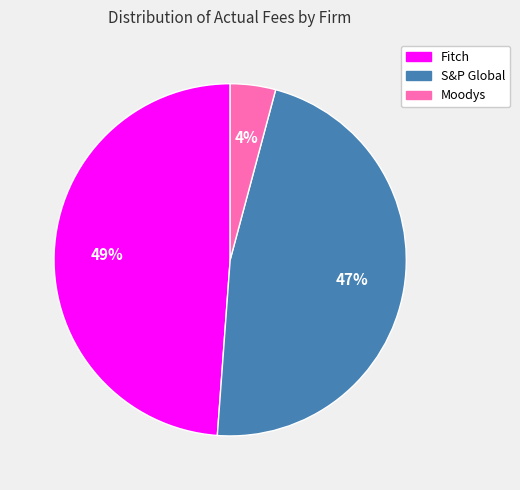

How many segments does this pie chart have?

3